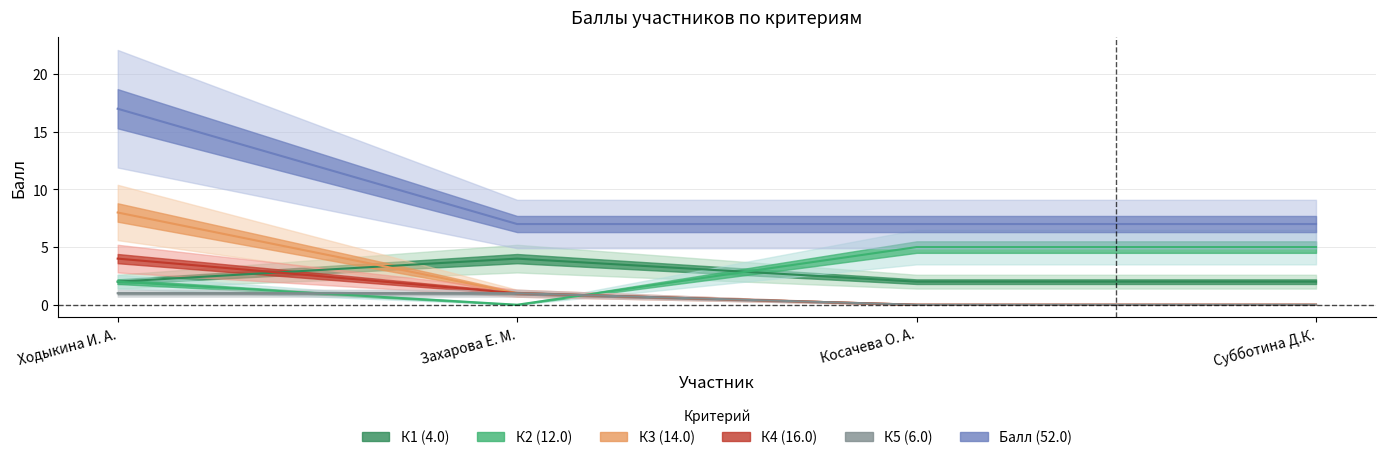

Does the chart have visible grid lines?

Yes